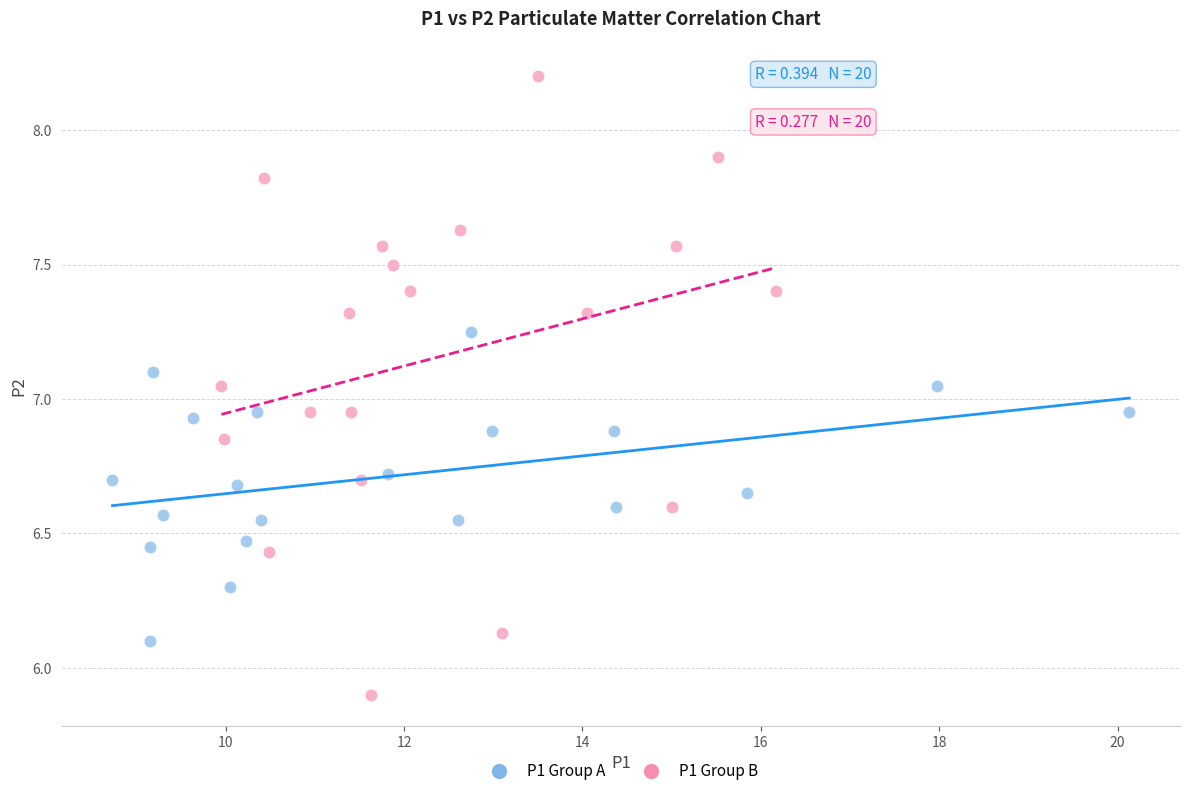

Which series reaches the minimum Y coordinate?

P1 Group B